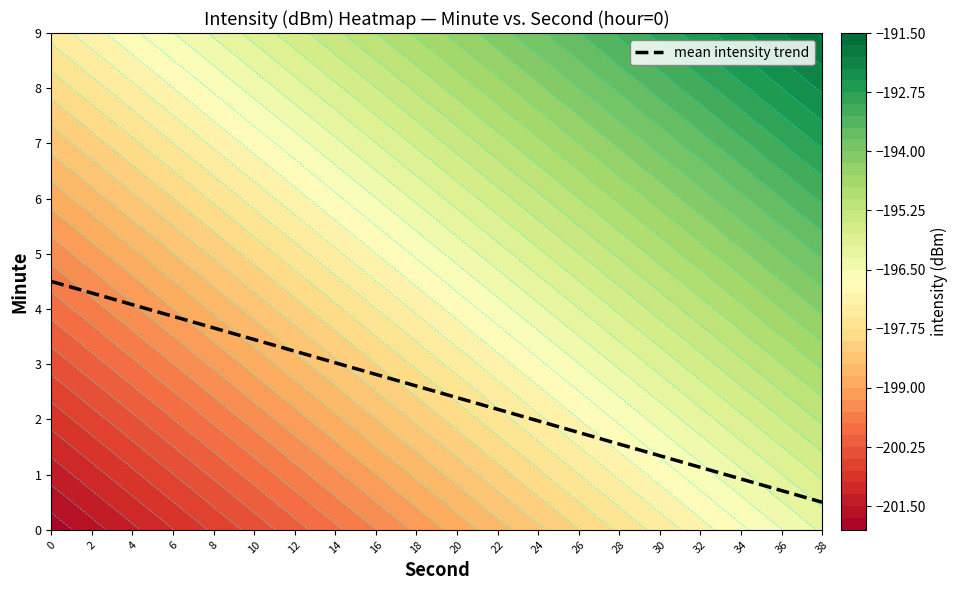

What is the change in value from 6 to 22?

-1.7